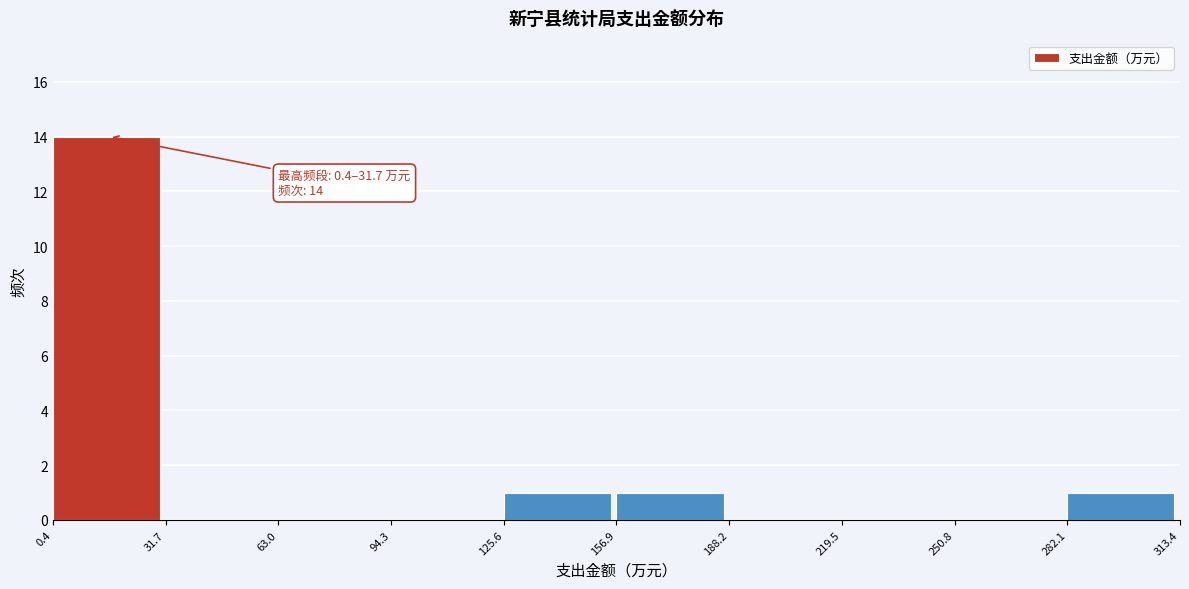

Which range on the x-axis has the tallest bar?

0.4 to 31.7